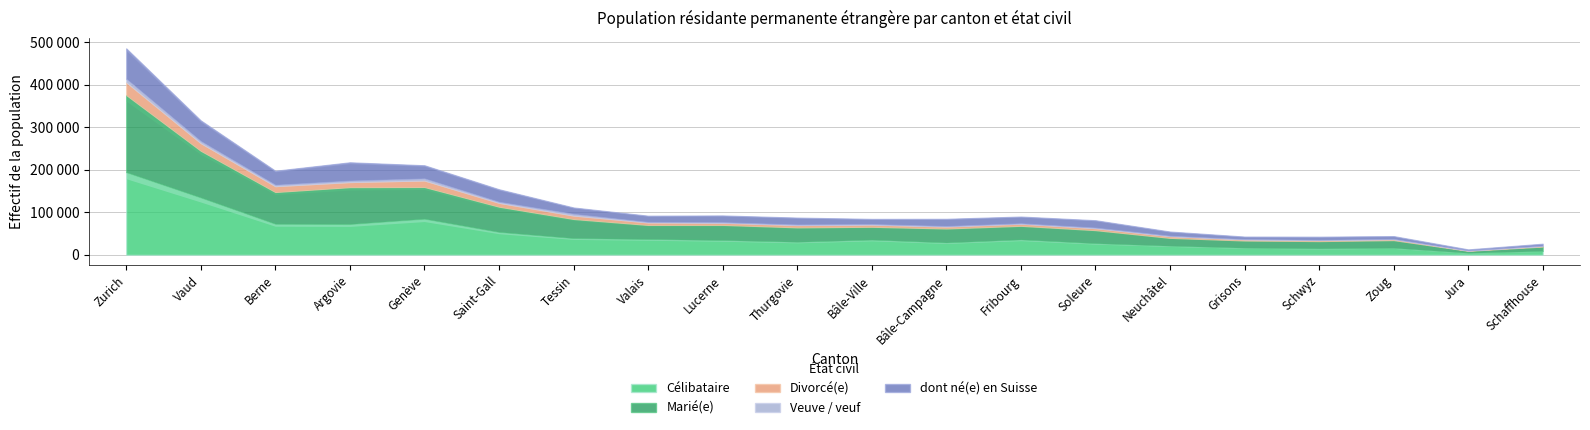

Rank the series at Fribourg from highest to lowest value.

Célibataire, Marié(e), dont né(e) en Suisse, Divorcé(e), Veuve / veuf